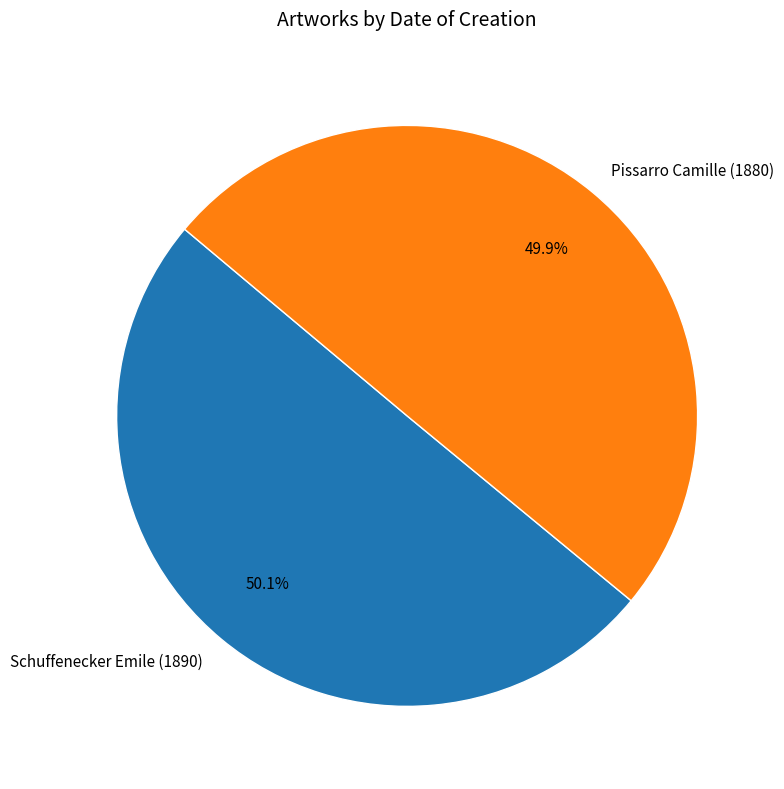

Does any single category account for the majority?

Yes